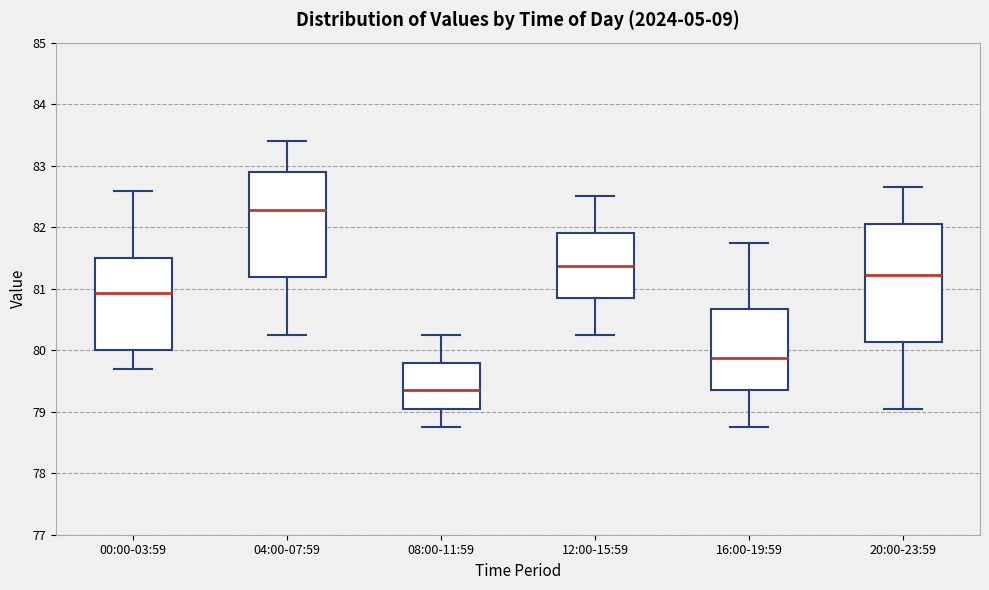

Where does the upper whisker of the box for 00:00-03:59 end on the y-axis? The values are not printed on the chart, so give them approximately, as read against the axis.

82.6